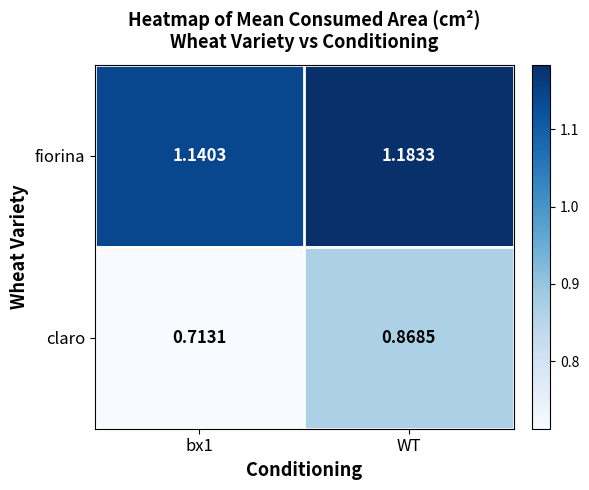

At which category does the chart reach its minimum across all series?

bx1